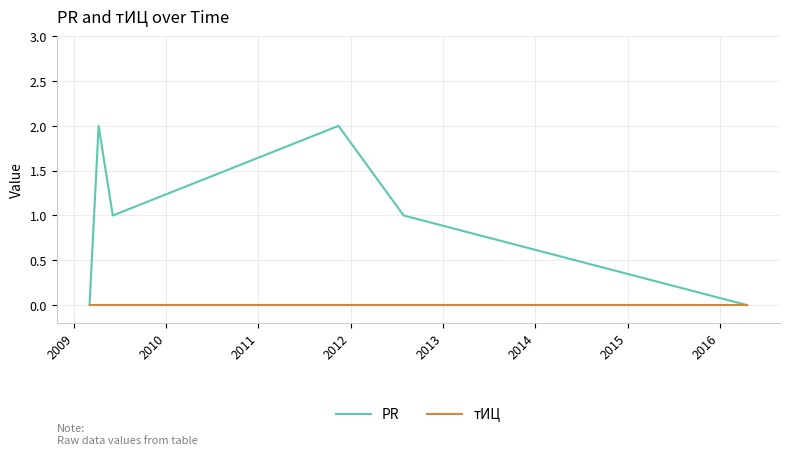

Which series has the largest total across all categories?

PR